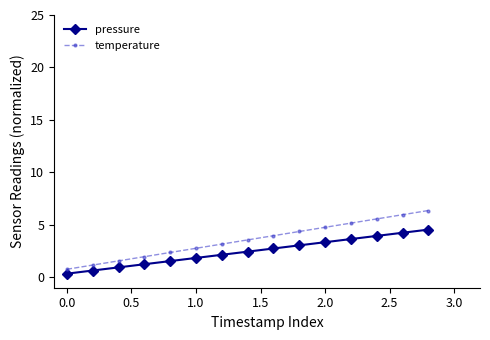

What is the value of the temperature point at the 13th from the left?

5.6